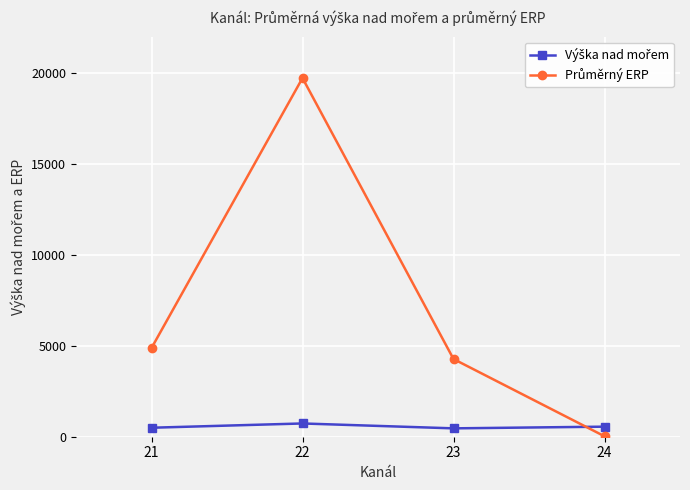

At which category is the sum across all series the highest?

22